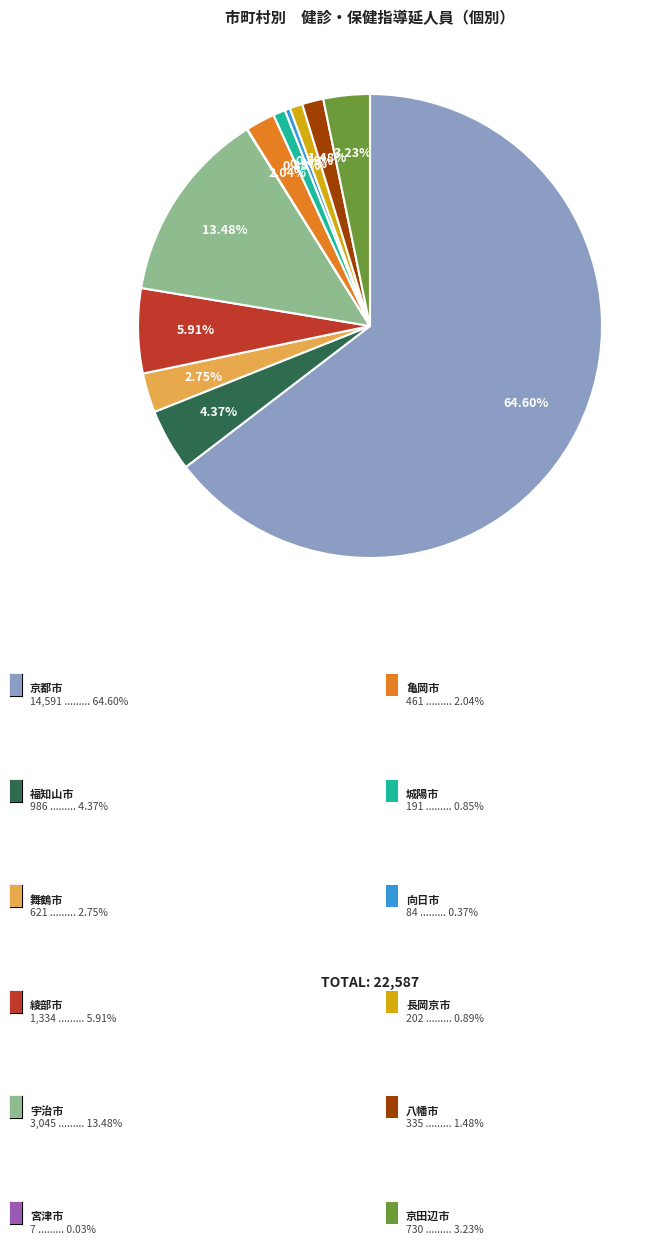

Is there any slice that represents more than half of the pie?

Yes